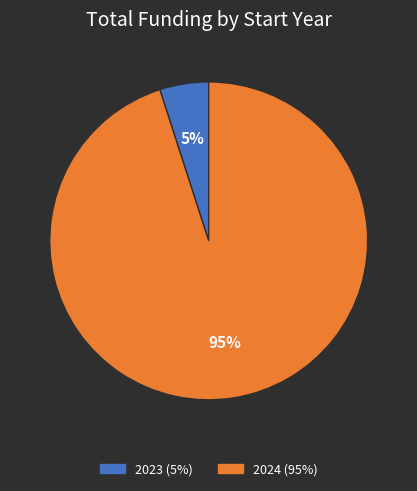

Is there a majority slice in this chart?

Yes